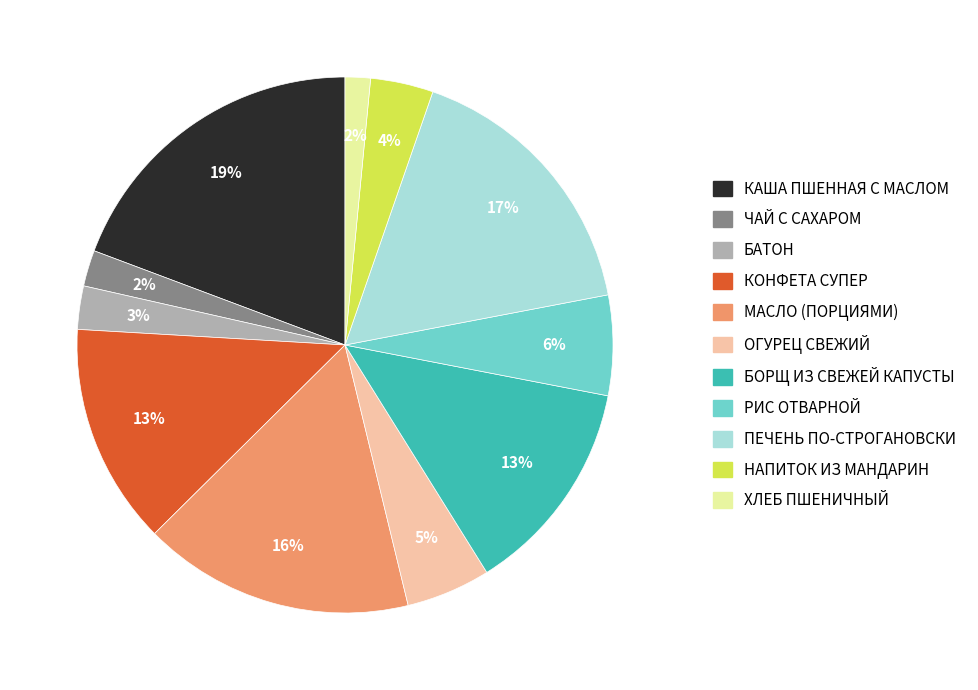

Combined, do КОНФЕТА СУПЕР and ЧАЙ С САХАРОМ account for over 50%?

No